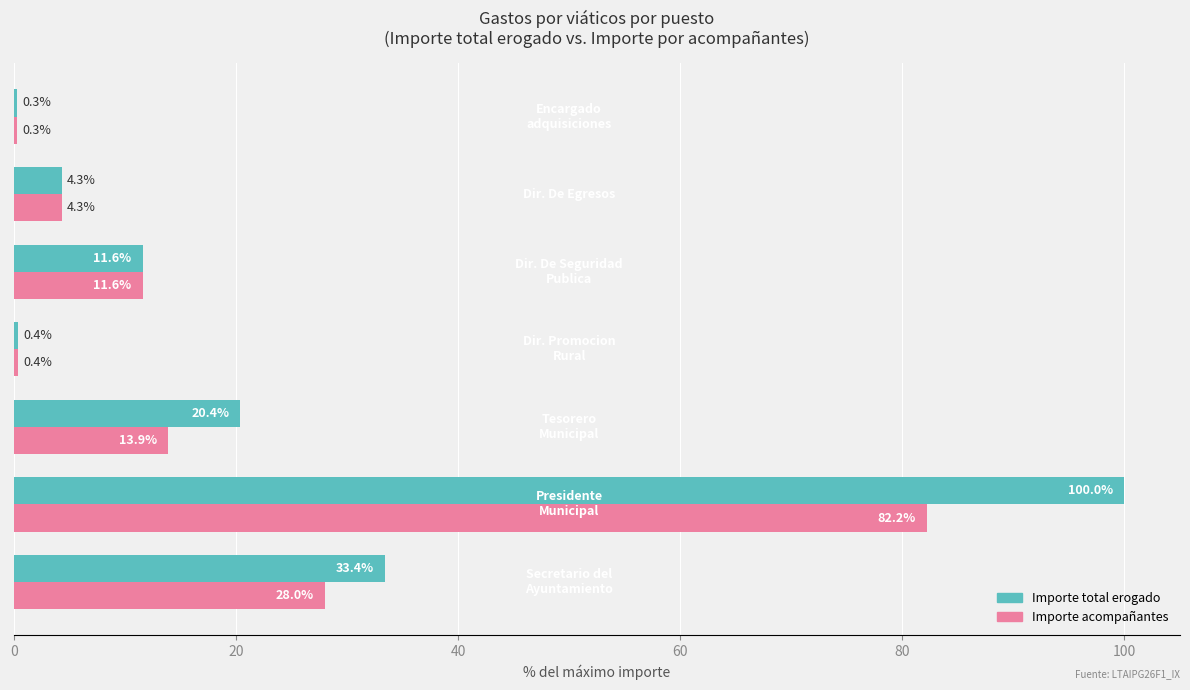

What is the maximum value for Importe total erogado?

100.0